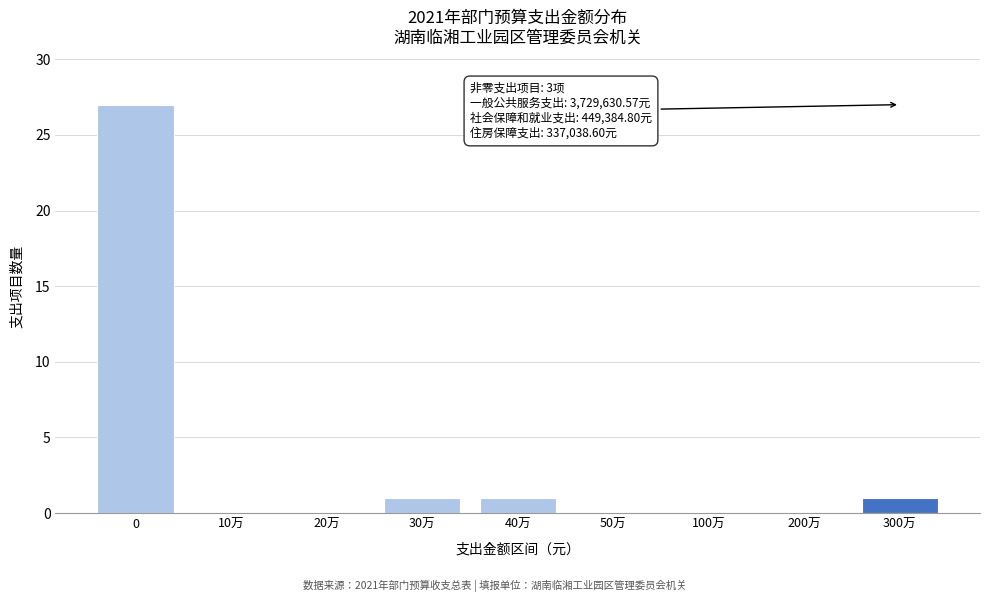

Reading left to right, transcribe all the data shown in this chart.

0=27	10万=0	20万=0	30万=1	40万=1	50万=0	100万=0	200万=0	300万=1